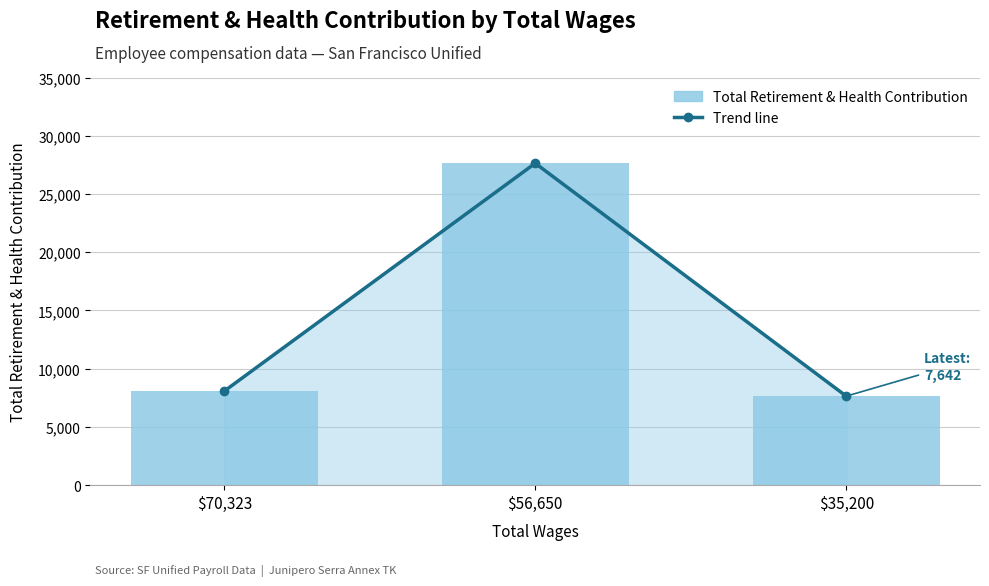

At how many categories does at least one series exceed 24878?

1